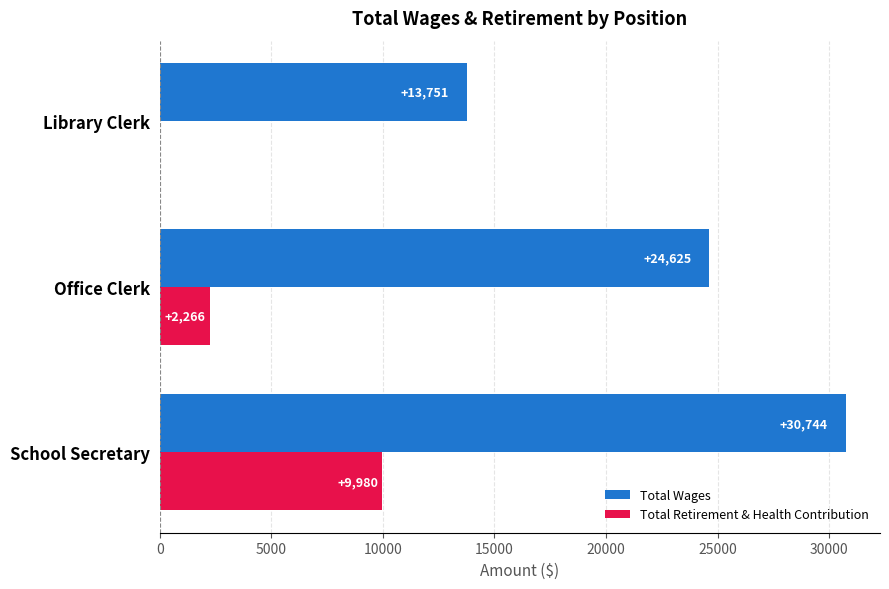

The value of Total Retirement & Health Contribution at Office Clerk is 2266. True or false?

True